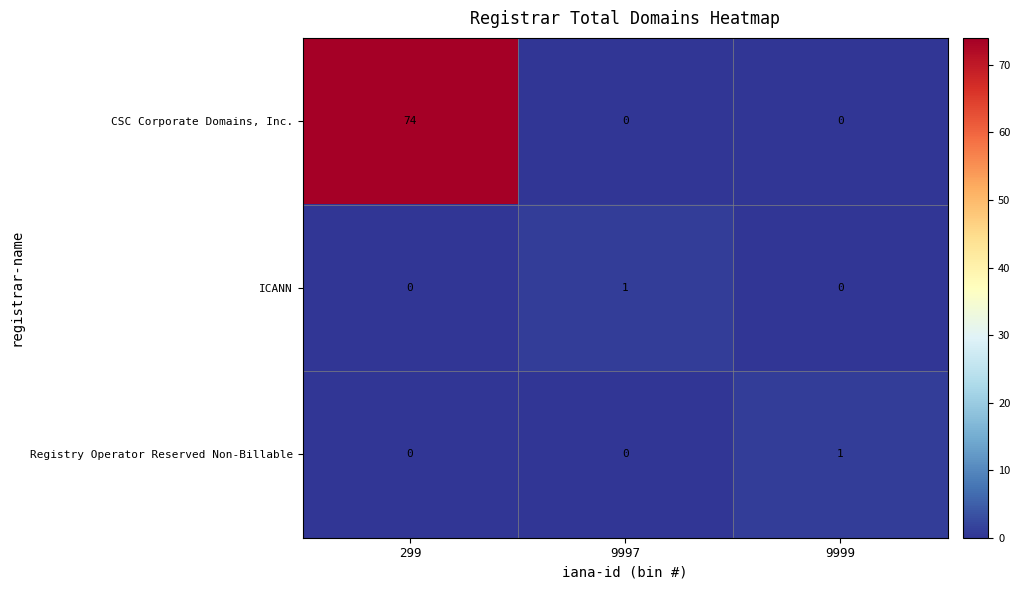

Which category has the highest value across all series?

299